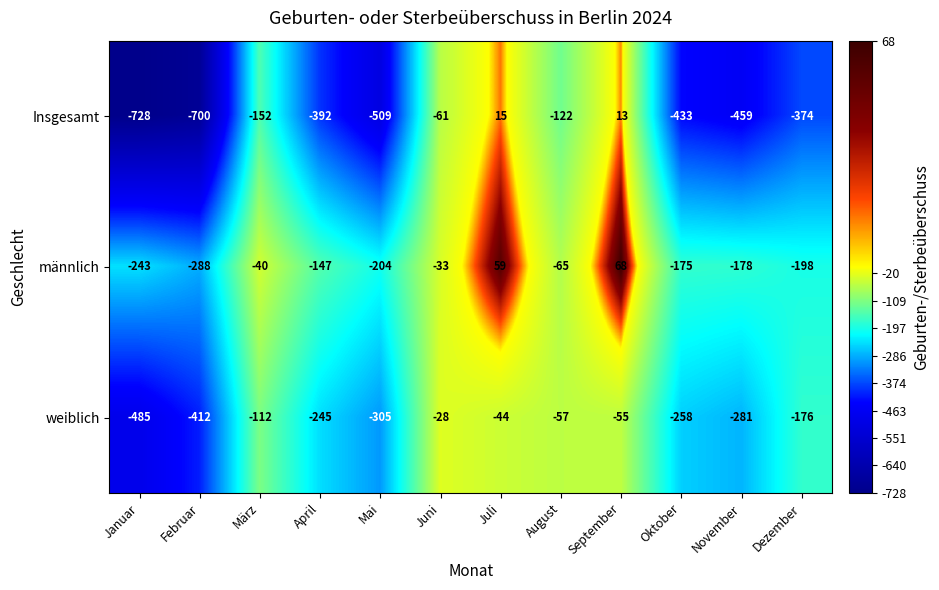

What is the greatest value displayed?

68